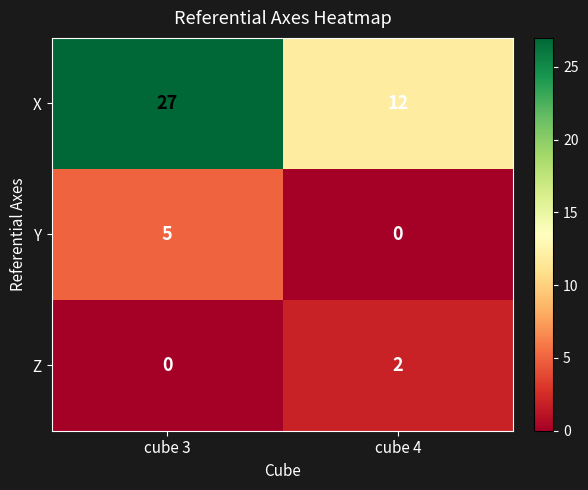

Reading left to right, extract all data points from this chart.

X: 27	12
Y: 5	0
Z: 0	2